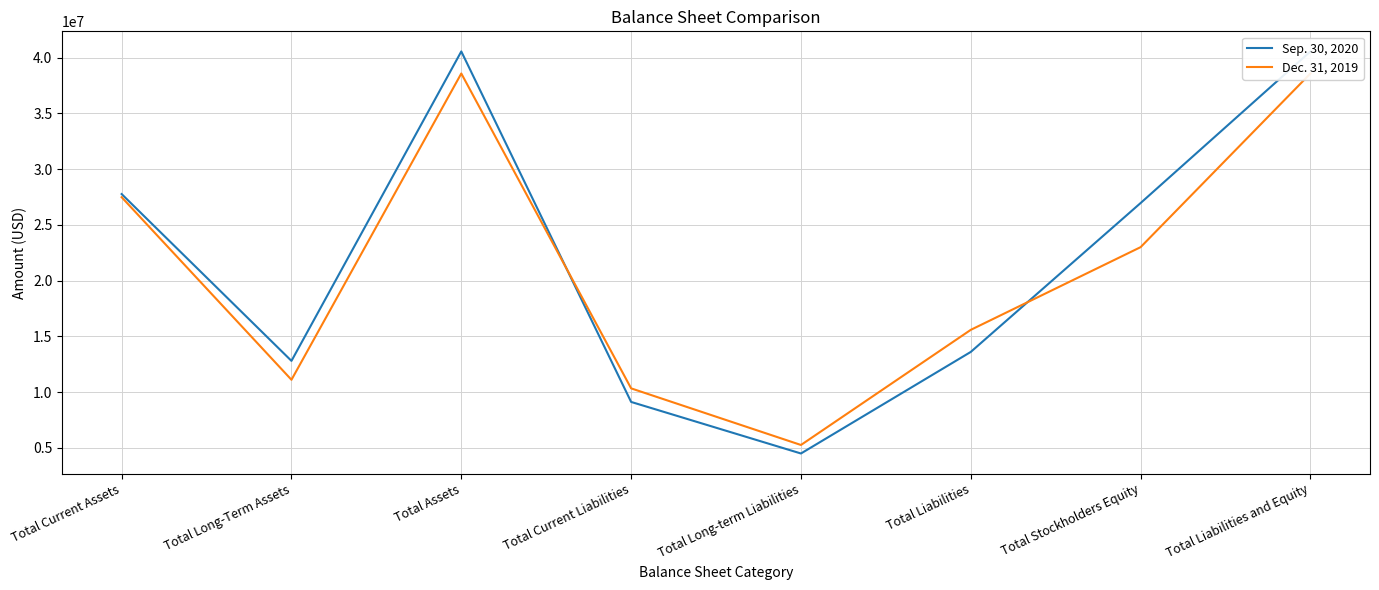

What is the label of the 4th point from the right?

Total Long-term Liabilities